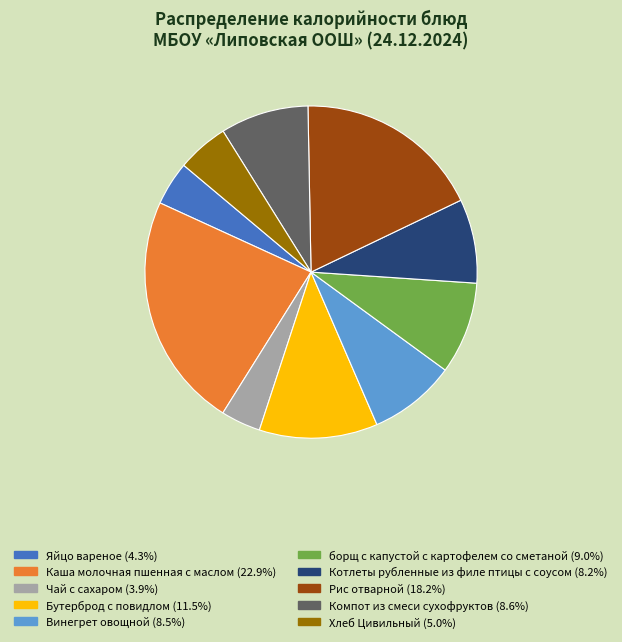

Combined, do Яйцо вареное and Хлеб Цивильный account for over 50%?

No